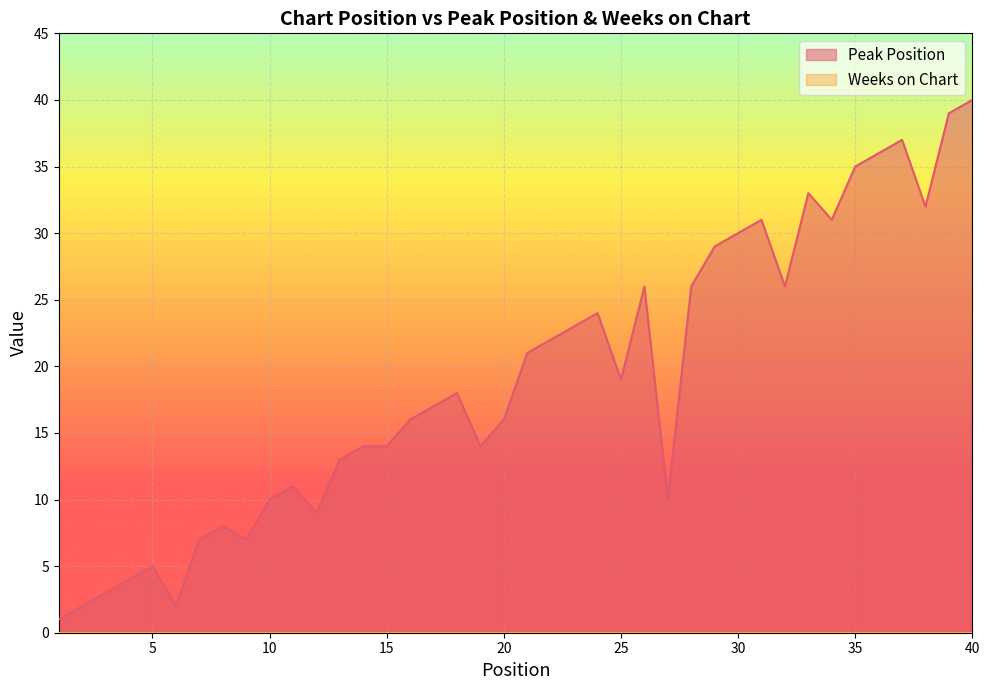

How many lines are shown in the chart?

2